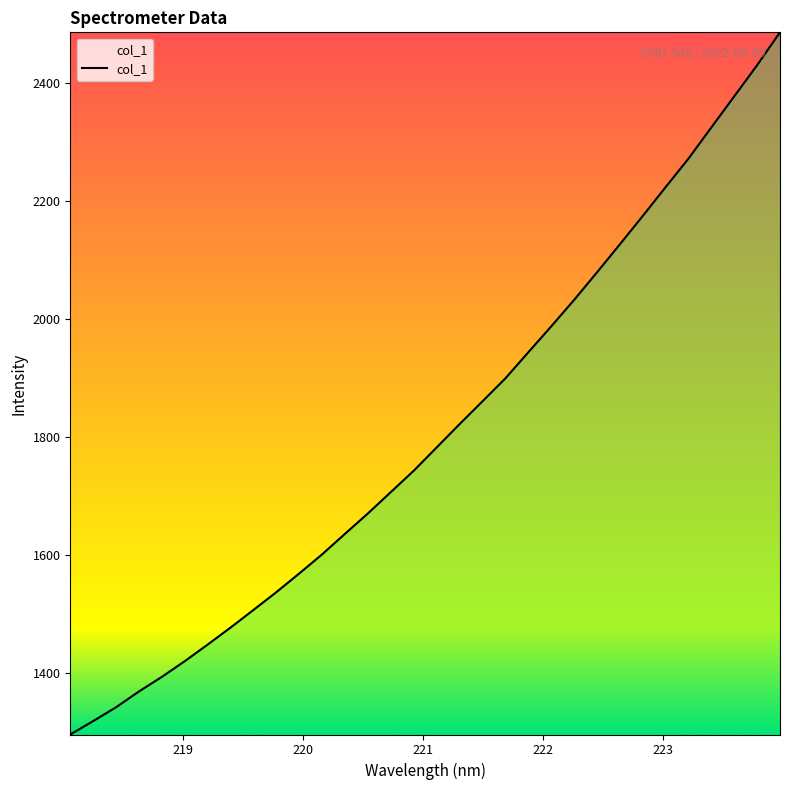

What is the smallest value displayed?

1296.7